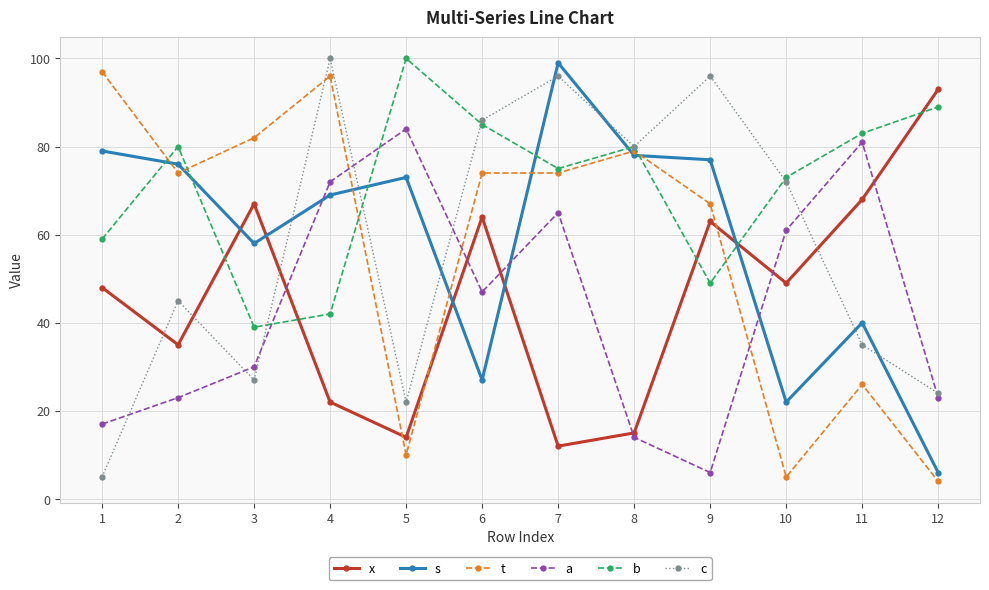

What is the spread (max minus min) of values at 8?

66